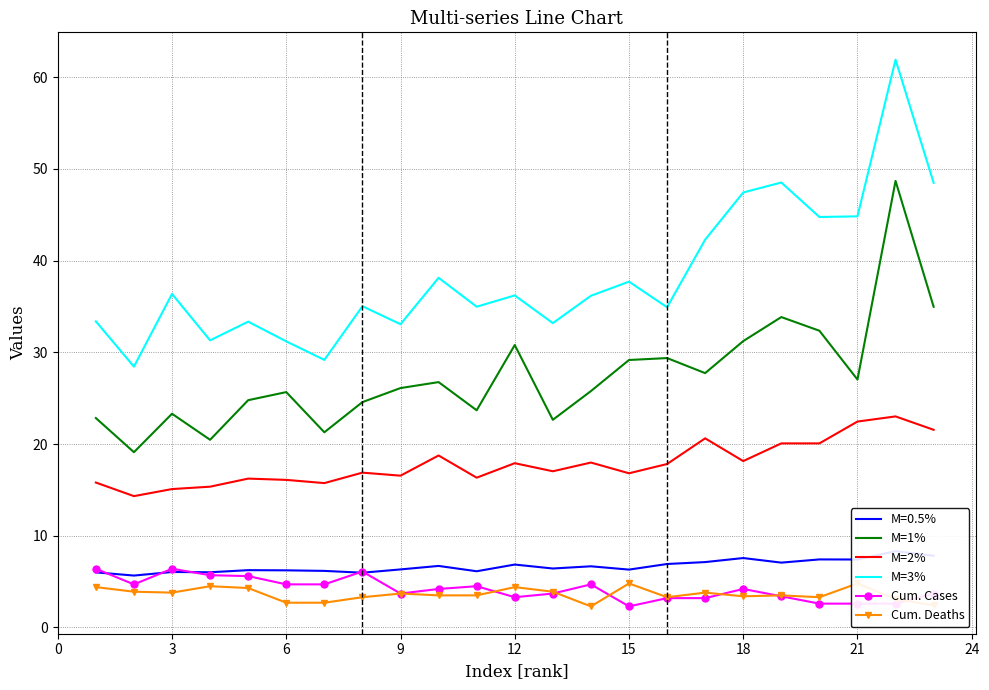

Reading left to right, list all the values displayed in this chart.

M=1%: 22.8	19.1	23.3	20.5	24.8	25.7	21.3	24.6	26.1	26.8	23.7	30.8	22.6	25.8	29.2	29.4	27.7	31.2	33.8	32.4	27.0	48.7	35.0
M=2%: 15.8	14.3	15.1	15.3	16.2	16.1	15.7	16.9	16.6	18.8	16.3	17.9	17.0	18.0	16.8	17.8	20.6	18.1	20.1	20.1	22.4	23.0	21.6
M=3%: 33.4	28.4	36.4	31.3	33.3	31.2	29.2	35.0	33.1	38.1	35.0	36.2	33.2	36.2	37.7	34.9	42.3	47.4	48.5	44.8	44.8	61.9	48.5
Cum. Cases: 6.4	4.7	6.4	5.7	5.6	4.7	4.7	6.1	3.7	4.2	4.5	3.3	3.7	4.7	2.3	3.2	3.2	4.2	3.4	2.6	2.6	2.6	3.7
Cum. Deaths: 4.4	3.9	3.8	4.5	4.3	2.7	2.7	3.3	3.7	3.5	3.5	4.4	3.9	2.3	4.8	3.3	3.8	3.4	3.5	3.3	4.8	3.1	2.4